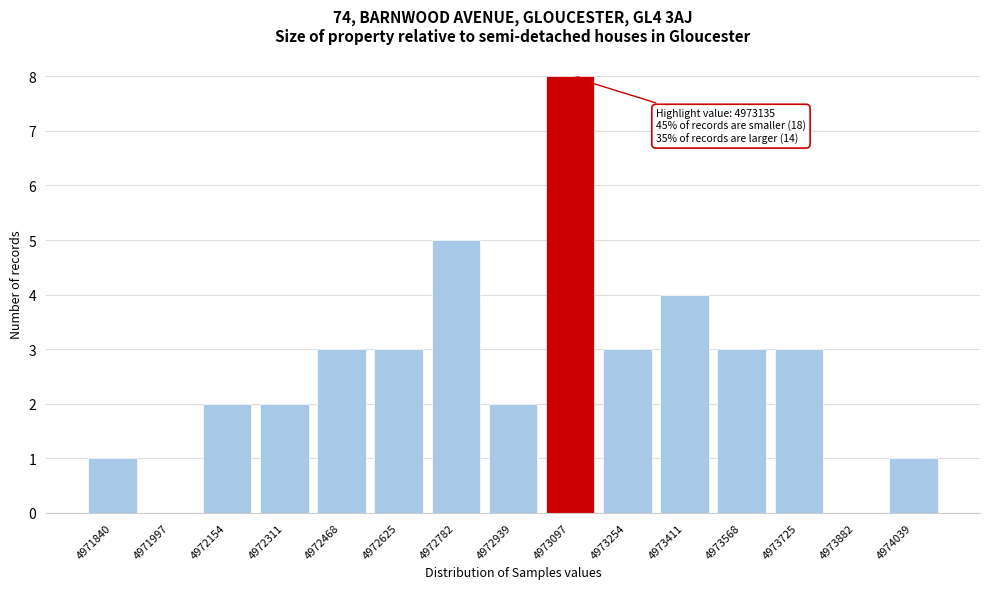

Reading left to right, extract all data points from this chart.

4971840=1	4971997=0	4972154=2	4972311=2	4972468=3	4972625=3	4972782=5	4972939=2	4973097=8	4973254=3	4973411=4	4973568=3	4973725=3	4973882=0	4974039=1